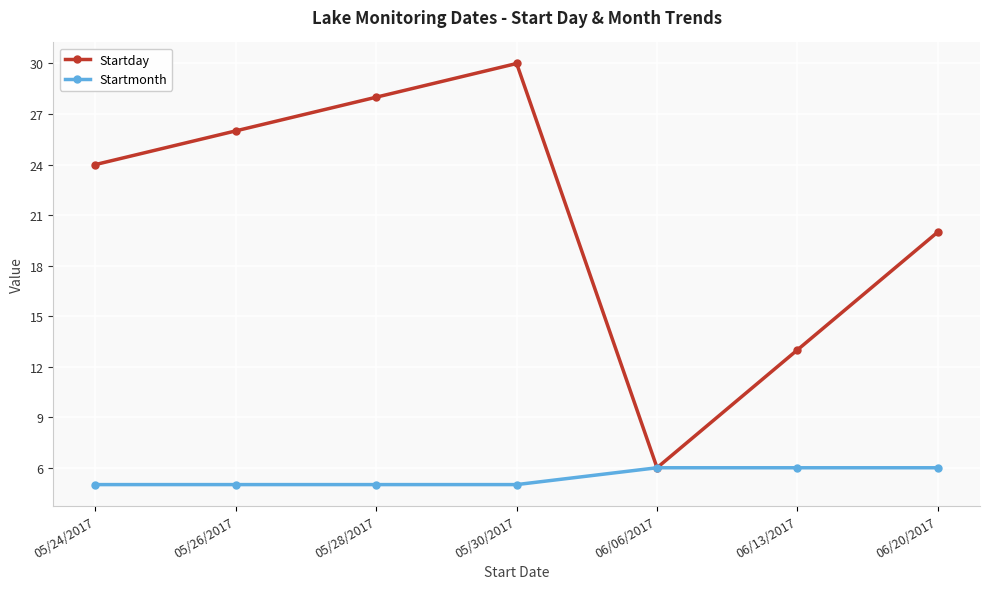

List the labels in order of Startday value, smallest first.

06/06/2017, 06/13/2017, 06/20/2017, 05/24/2017, 05/26/2017, 05/28/2017, 05/30/2017